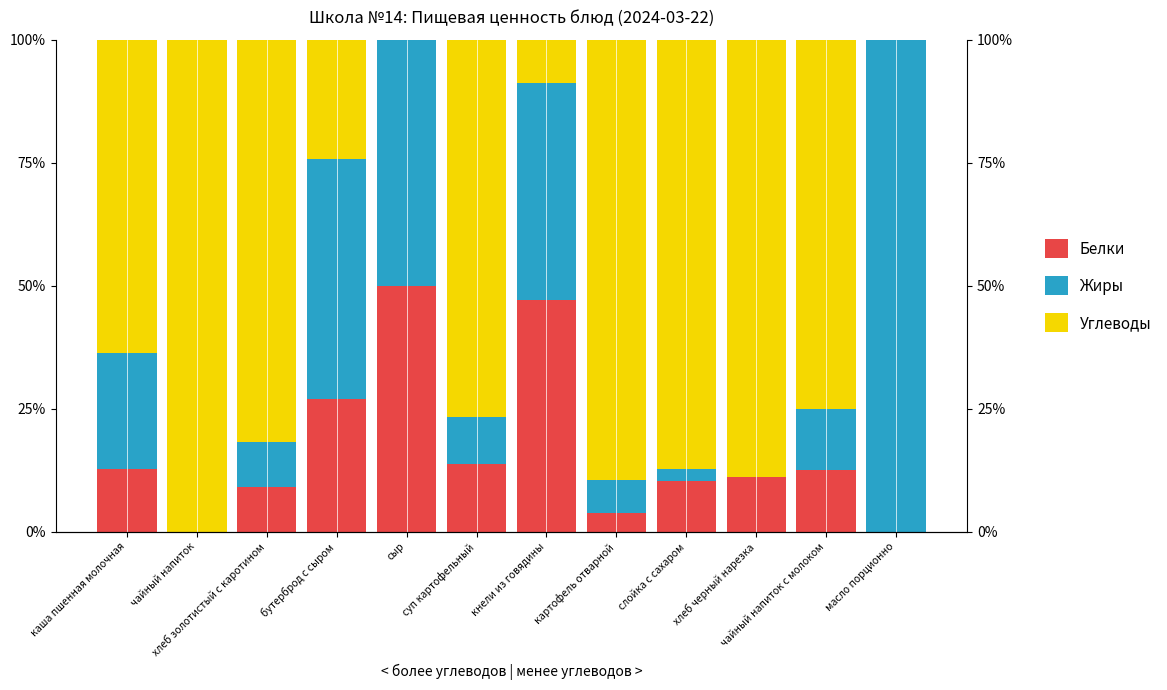

Is the value of Жиры at кнели из говядины greater than the value of Белки at масло порционно?

Yes